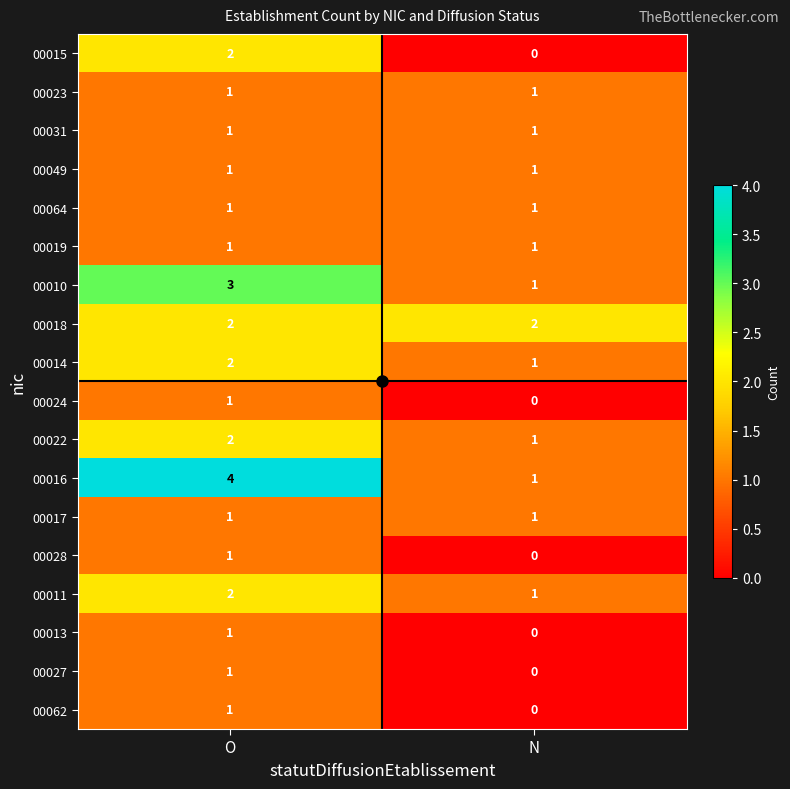

Which category has the lowest value across all series?

N